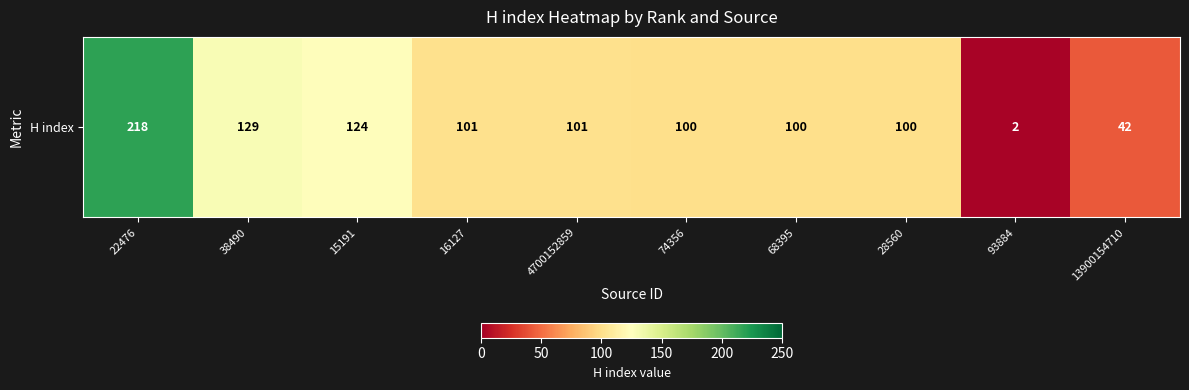

List the labels in order of value, smallest first.

93884, 13900154710, 74356, 68395, 28560, 16127, 4700152859, 15191, 38490, 22476